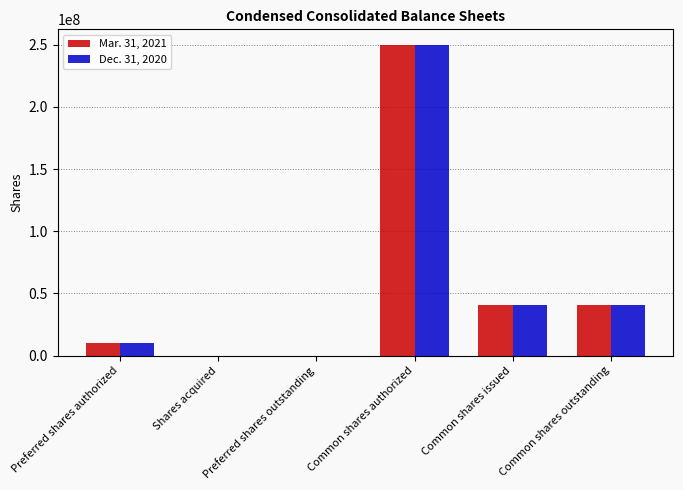

What are all the series names shown in the legend?

Mar. 31, 2021, Dec. 31, 2020